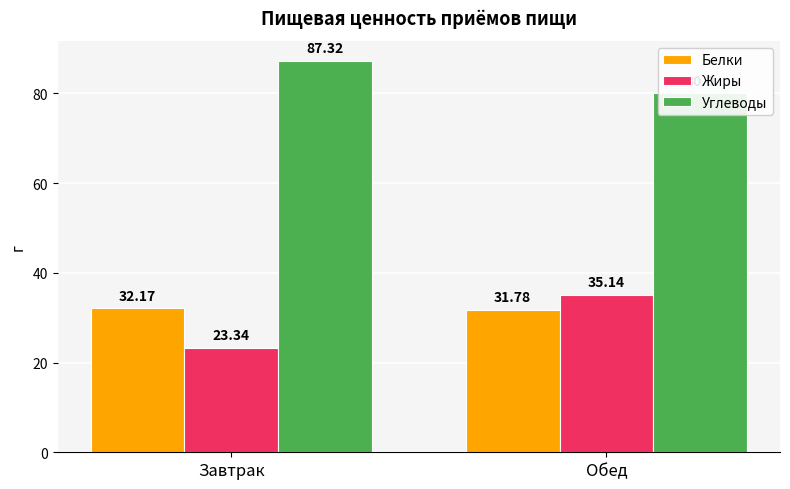

Is the value of Белки at Завтрак greater than the value of Жиры at Завтрак?

Yes